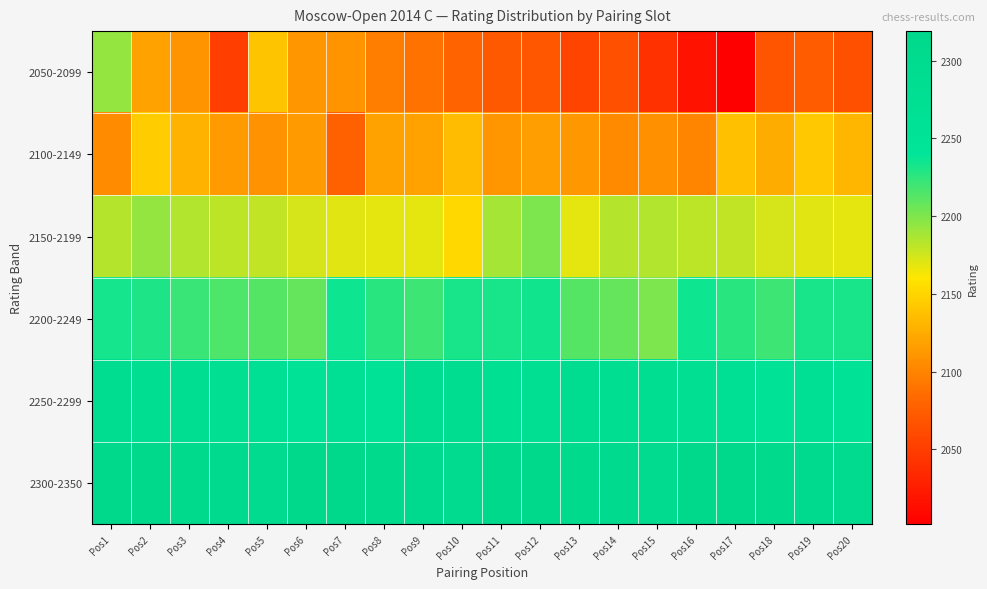

What is the maximum value shown in the chart?

2319